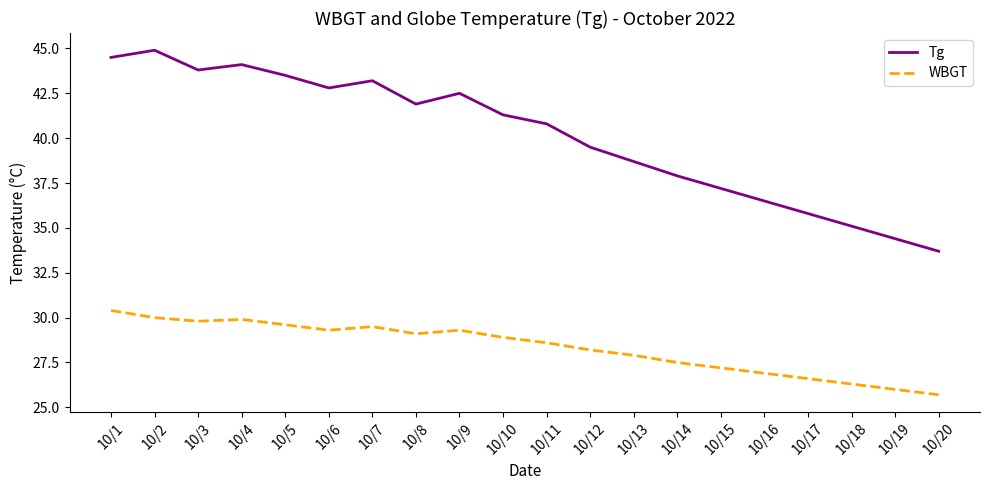

Is this an area chart (filled region under the line)?

No